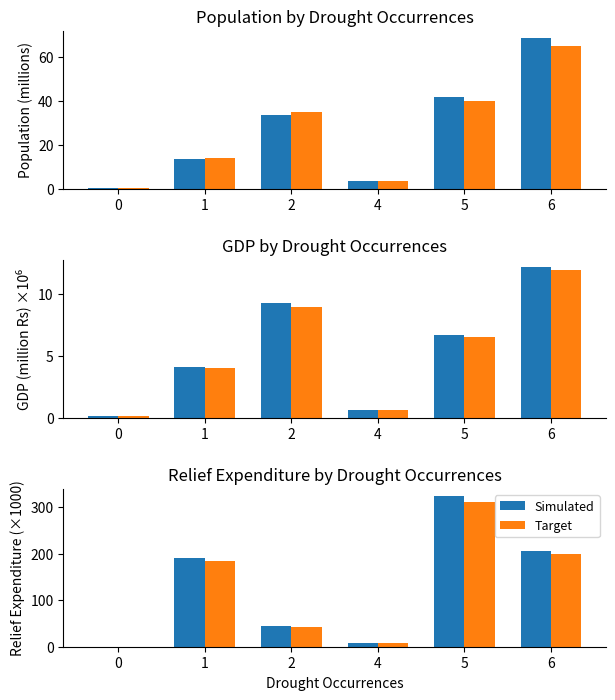

How many groups of bars are there?

6